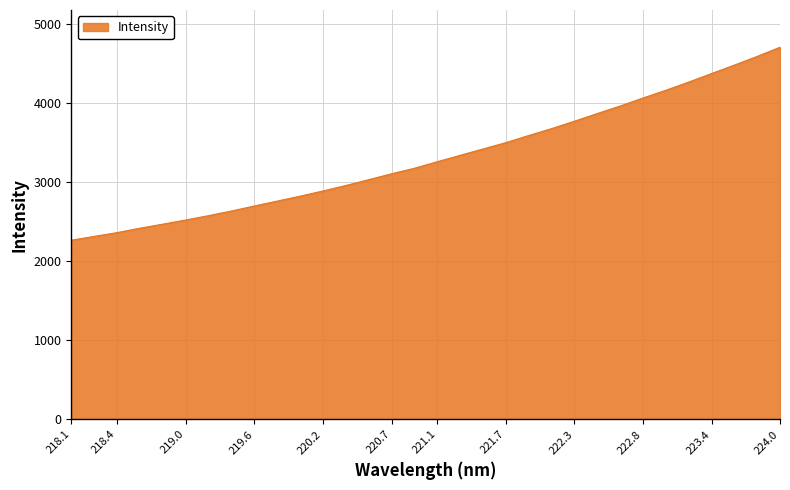

What is the greatest value displayed?

4710.2